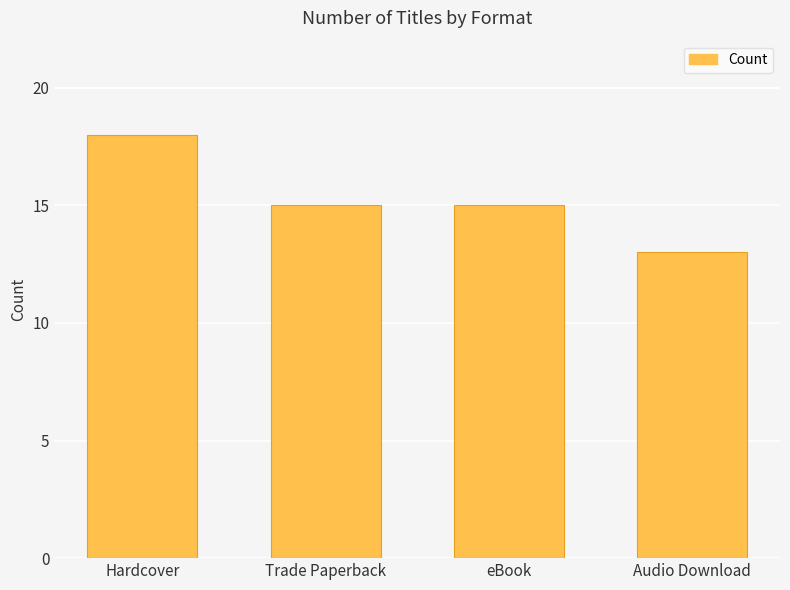

What is the approximate value at Audio Download?

13